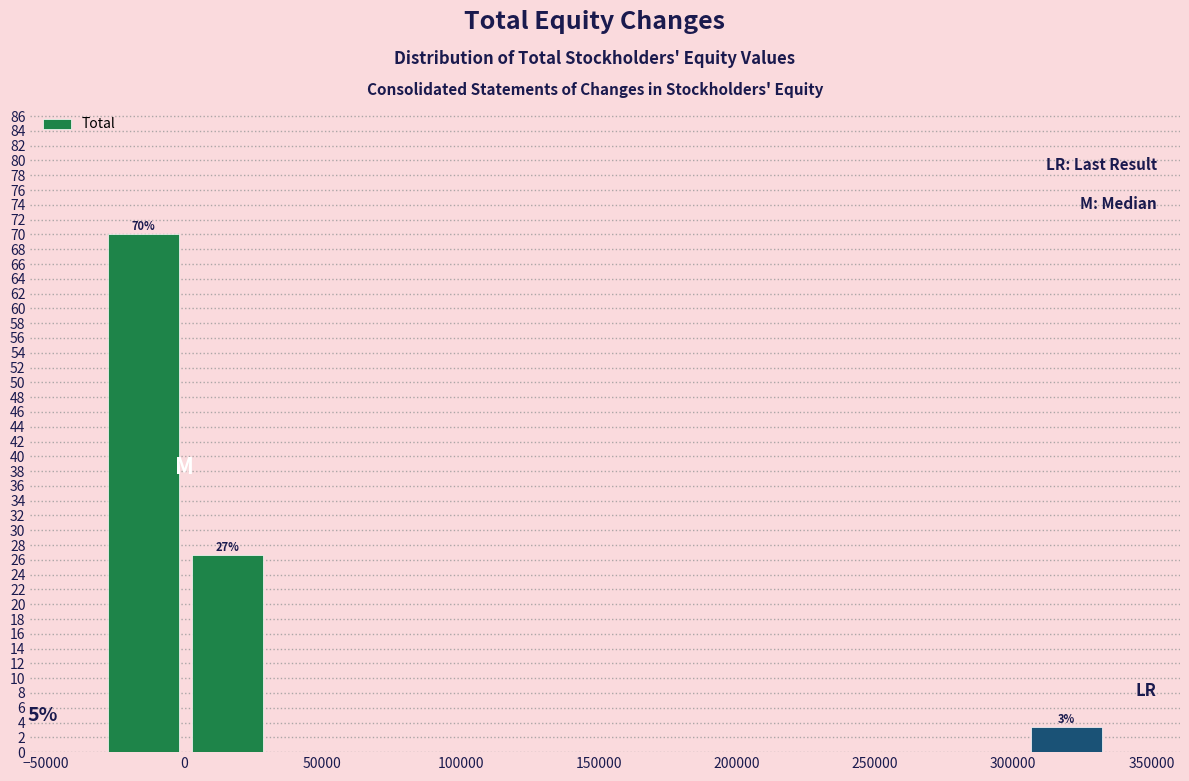

Which range on the x-axis has the tallest bar?

-30000 to 0